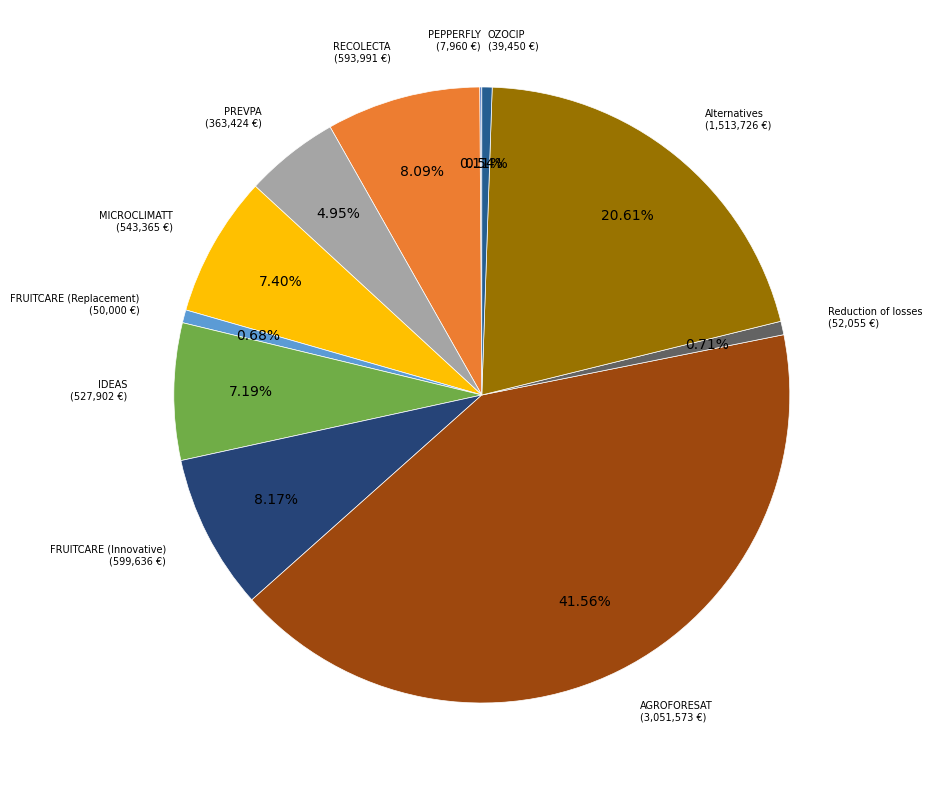

True or false: FRUITCARE (Replacement) accounts for 15% of the total.

False